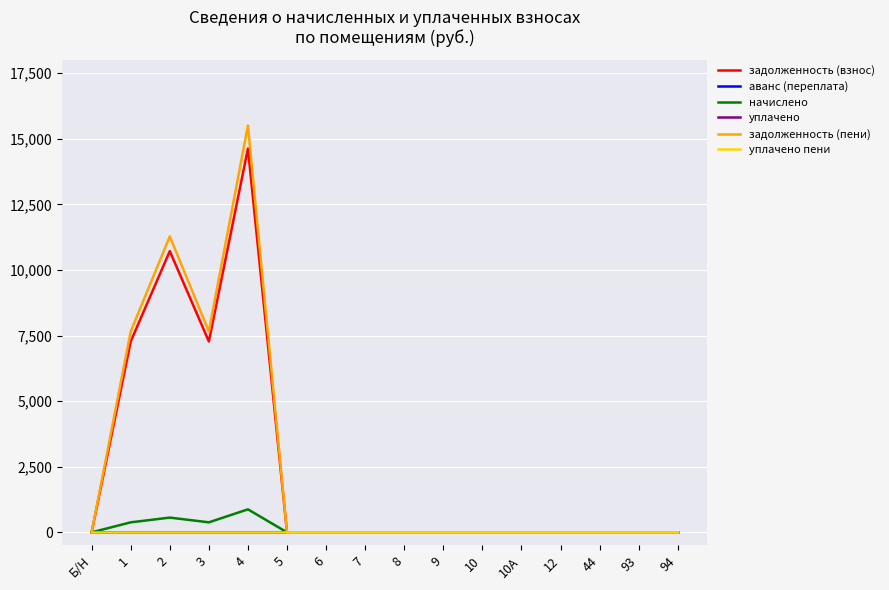

Is this an area chart (filled region under the line)?

No